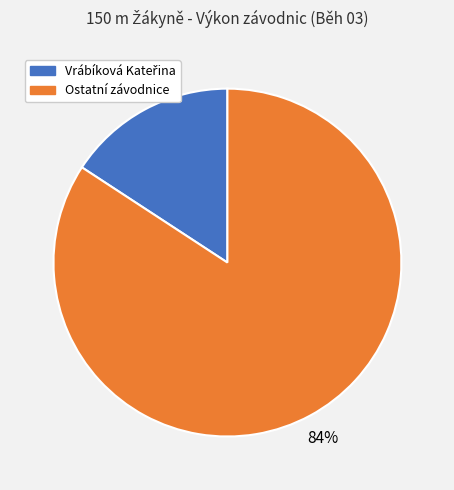

How many slices are in this pie chart?

2